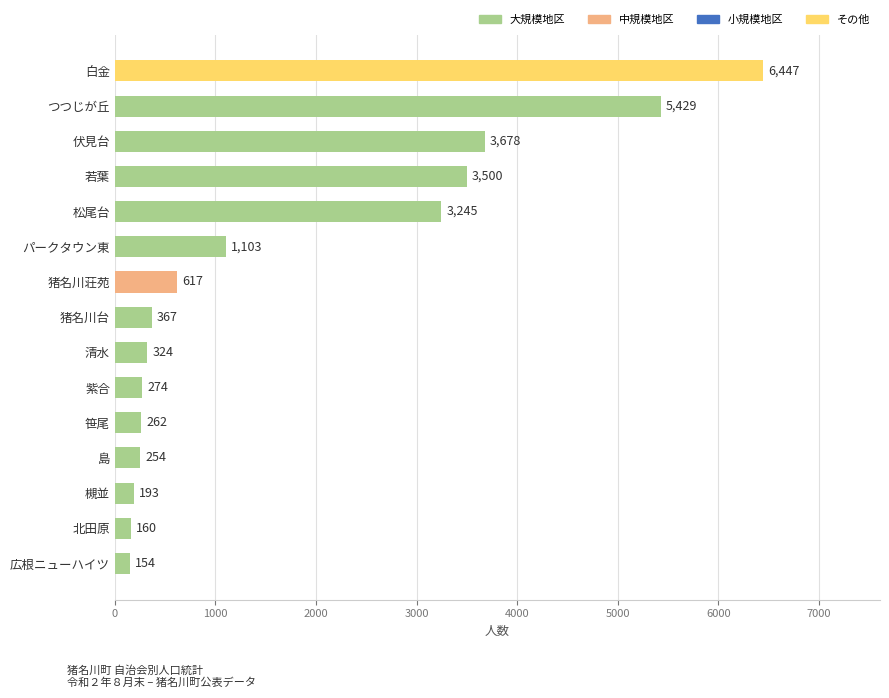

What is the change in value from 伏見台 to 島?

-3424